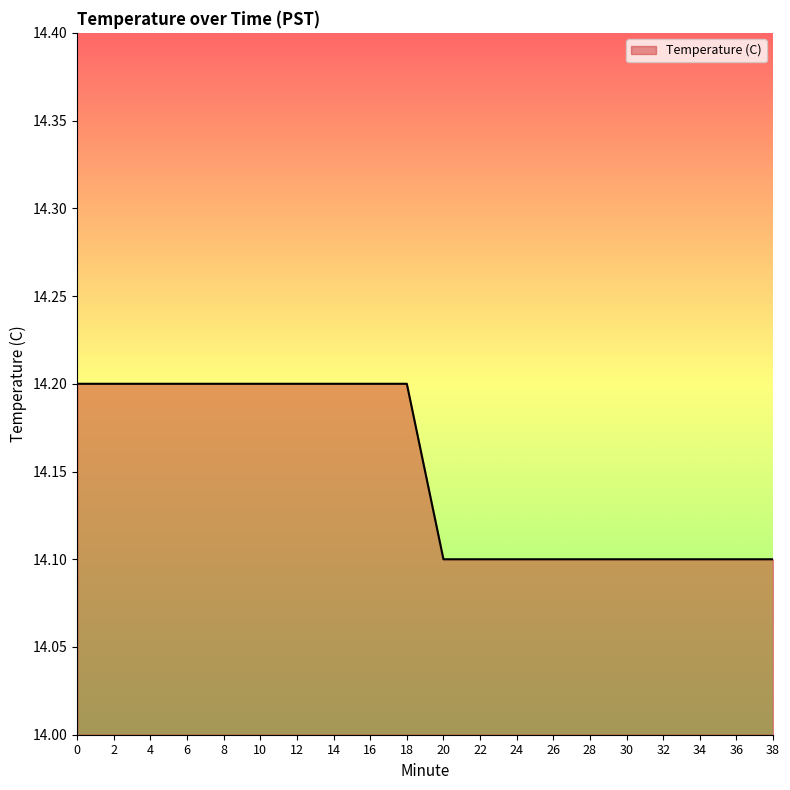

What is the minimum value shown in the chart?

14.1